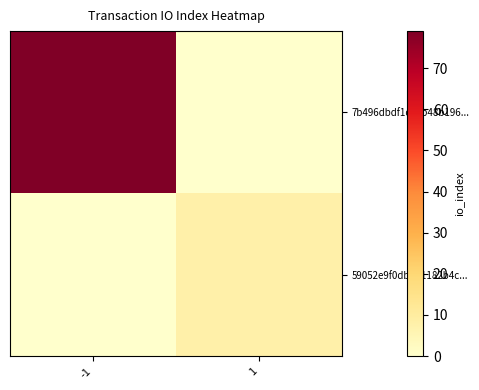

Between -1 and 1, which series saw the biggest shift?

7b496dbdf1c16b48b196...